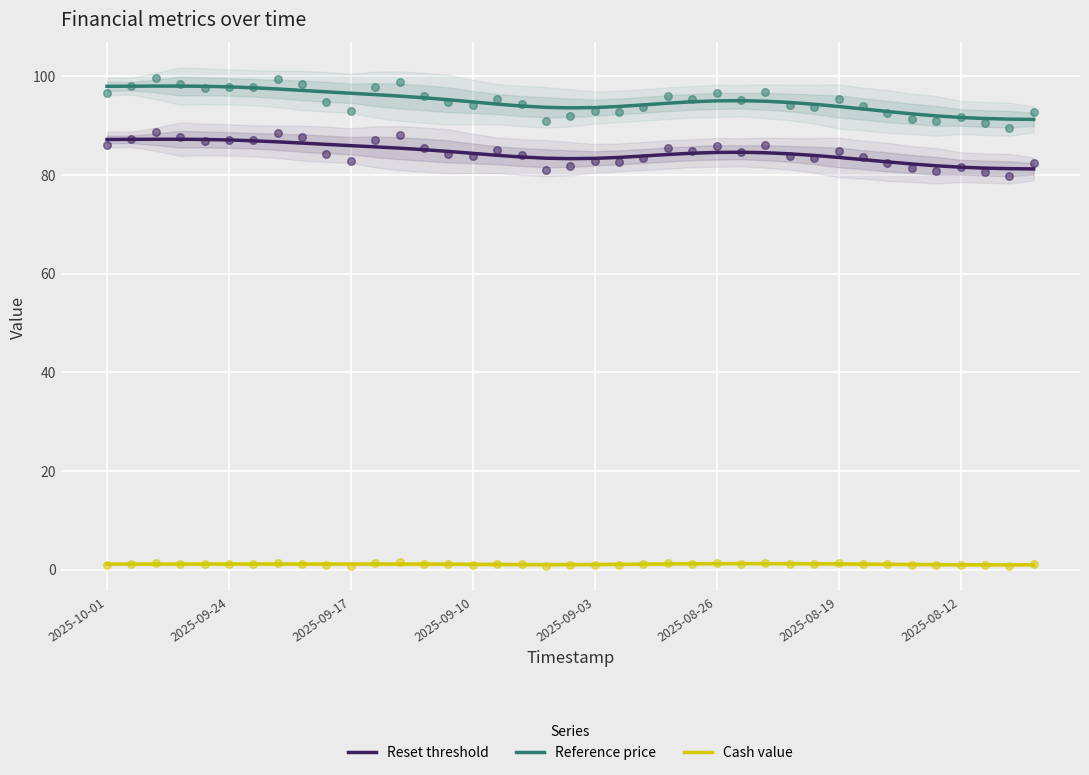

What are all the series names shown in the legend?

Reset threshold, Reference price, Cash value